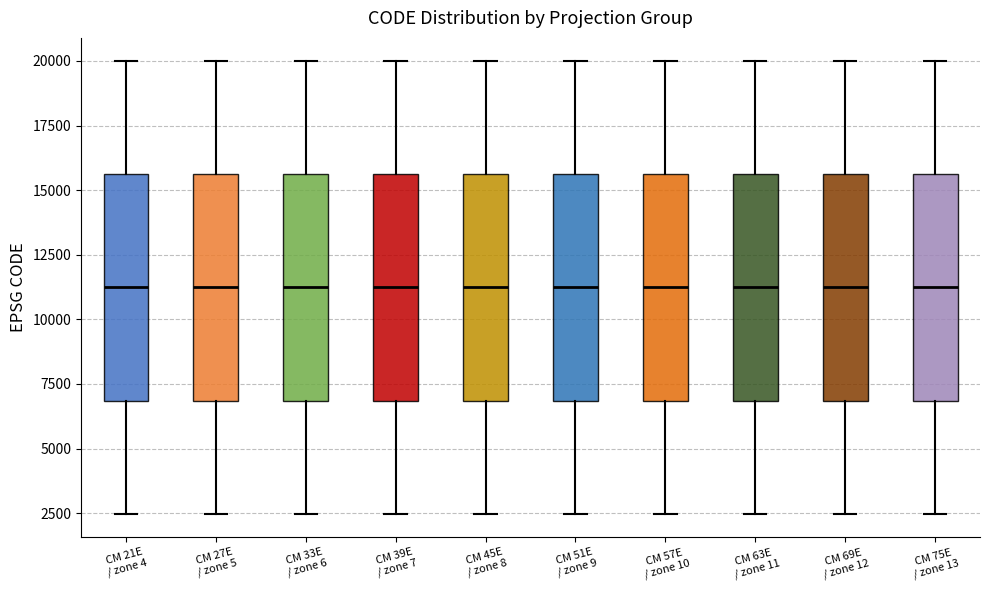

Where does the upper whisker of the box for CM 45E / zone 8 end on the y-axis? The values are not printed on the chart, so give them approximately, as read against the axis.

20000